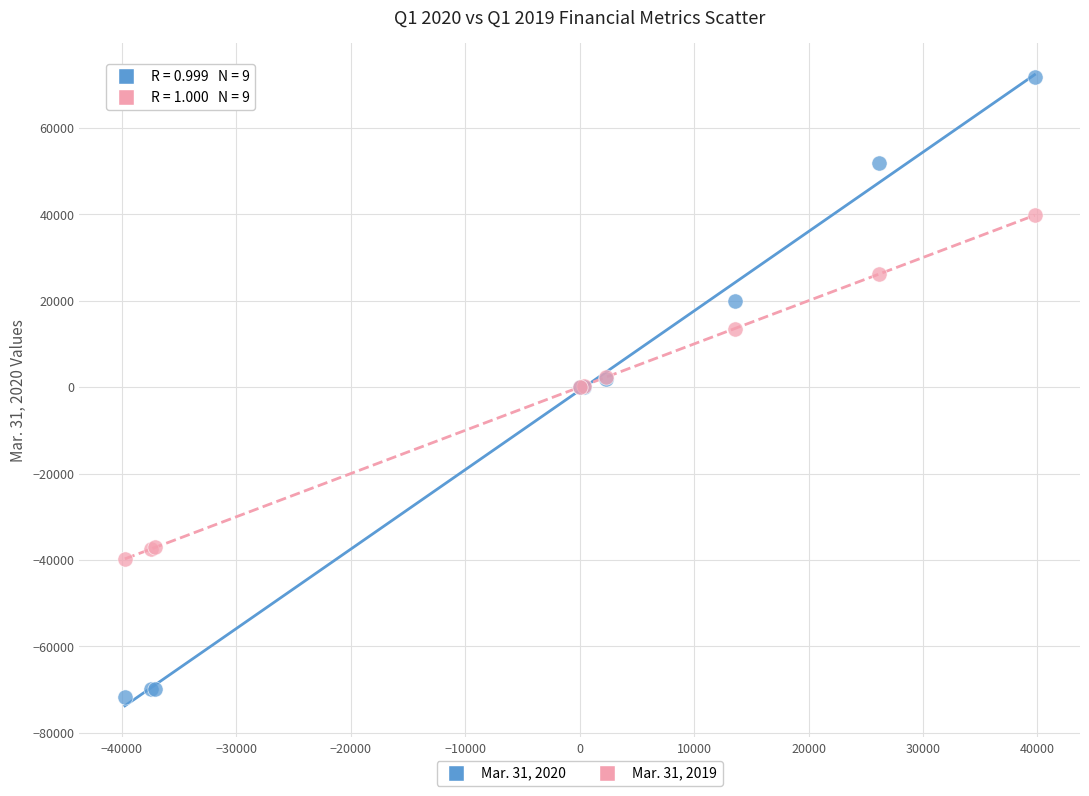

What is the X range (max minus min) for the scatter plot?

79482.0